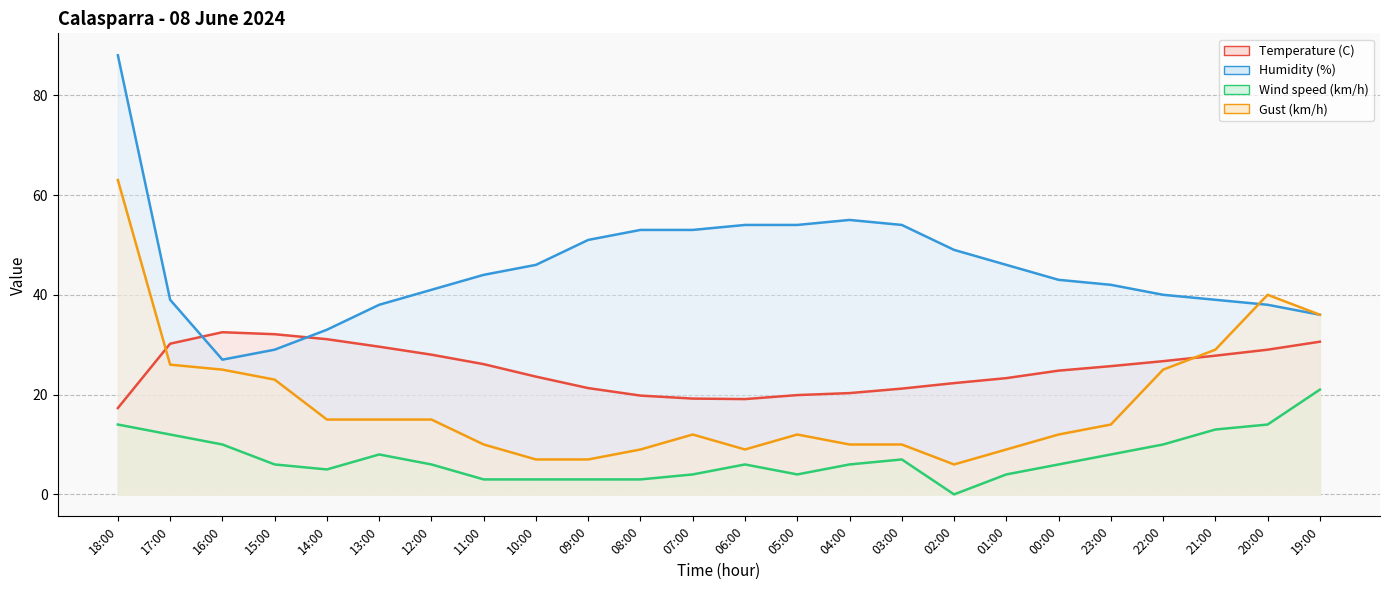

Rank the series by their average value, from highest to lowest.

Humidity (%), Temperature (C), Gust (km/h), Wind speed (km/h)